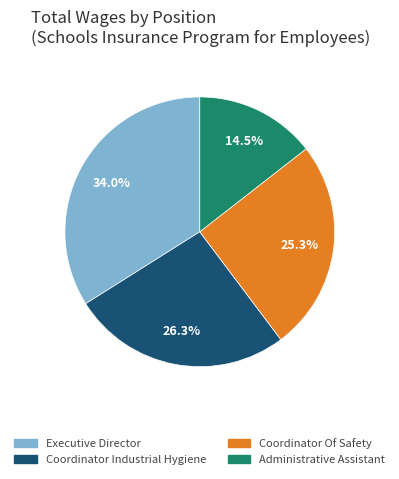

Is it true that Executive Director is 34% of the pie?

True